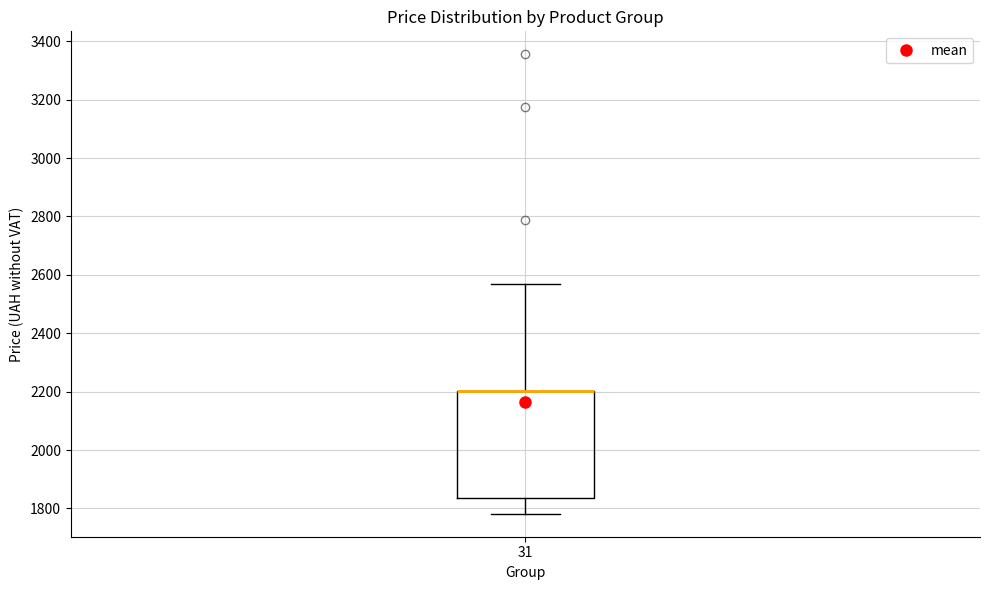

Where is the lower edge of the box at x = 31 on the y-axis? The values are not printed on the chart, so give them approximately, as read against the axis.

1840